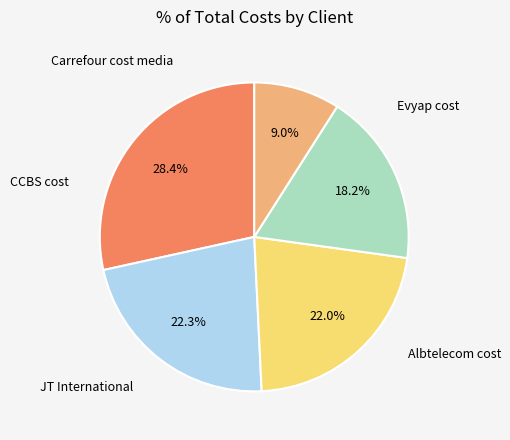

Is there any slice that represents more than half of the pie?

No